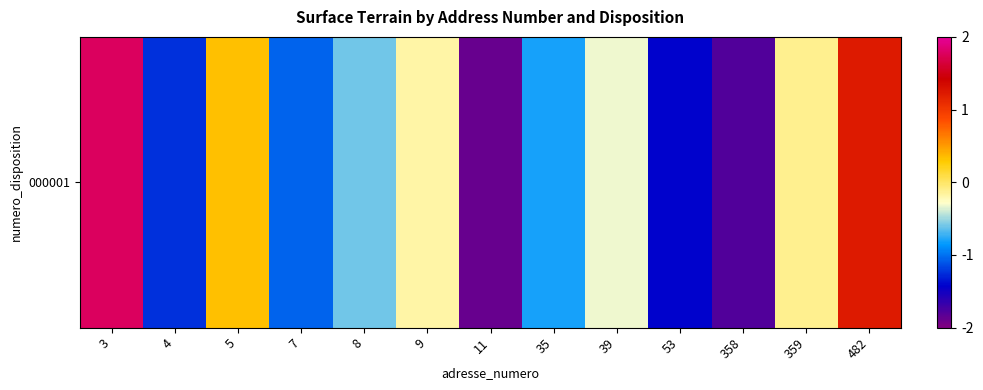

What is the approximate value at 35?

-0.8